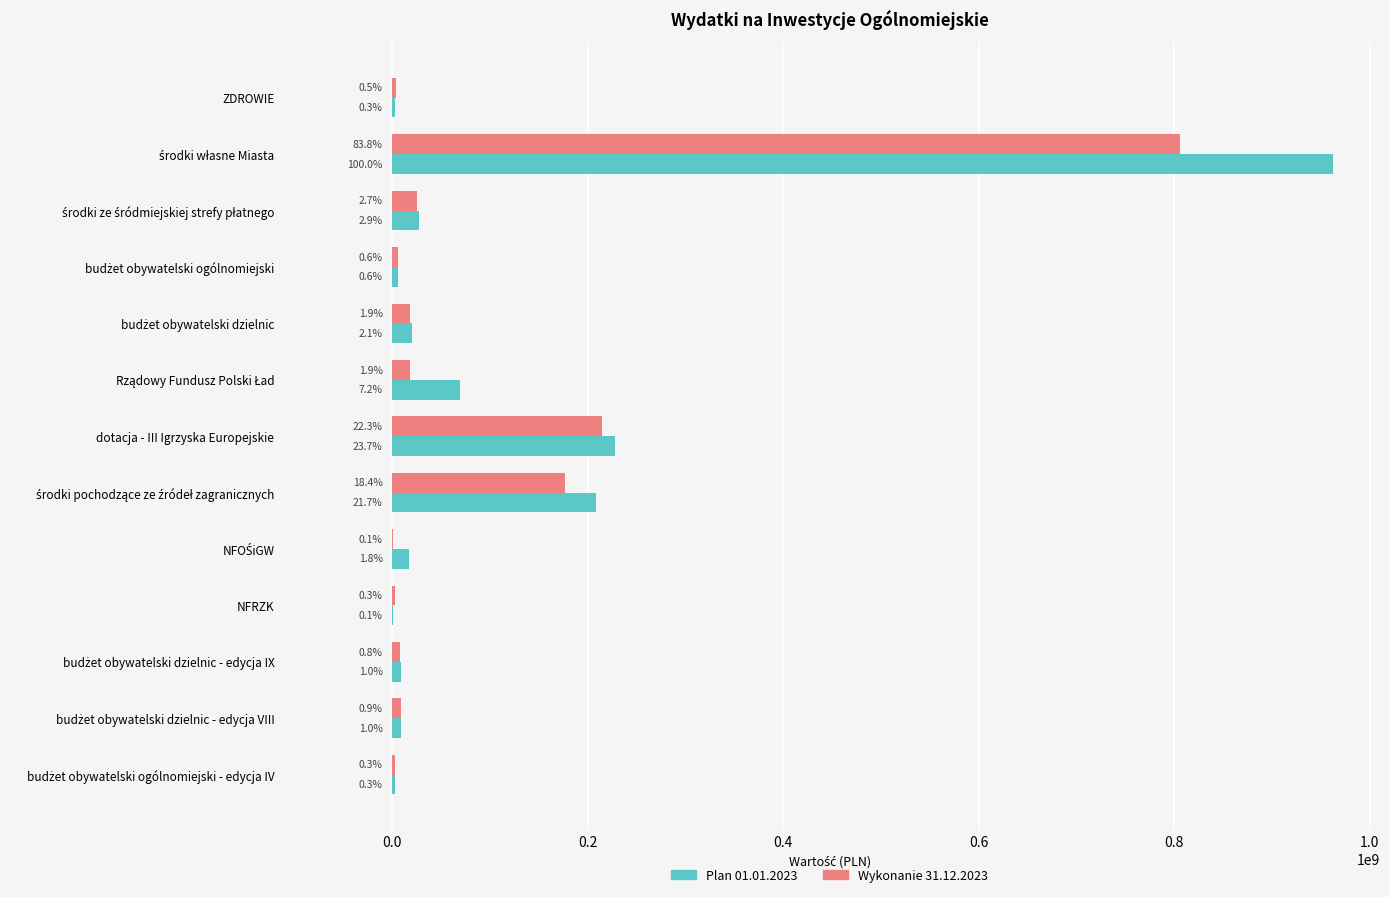

What position from the right is środki własne Miasta?

12